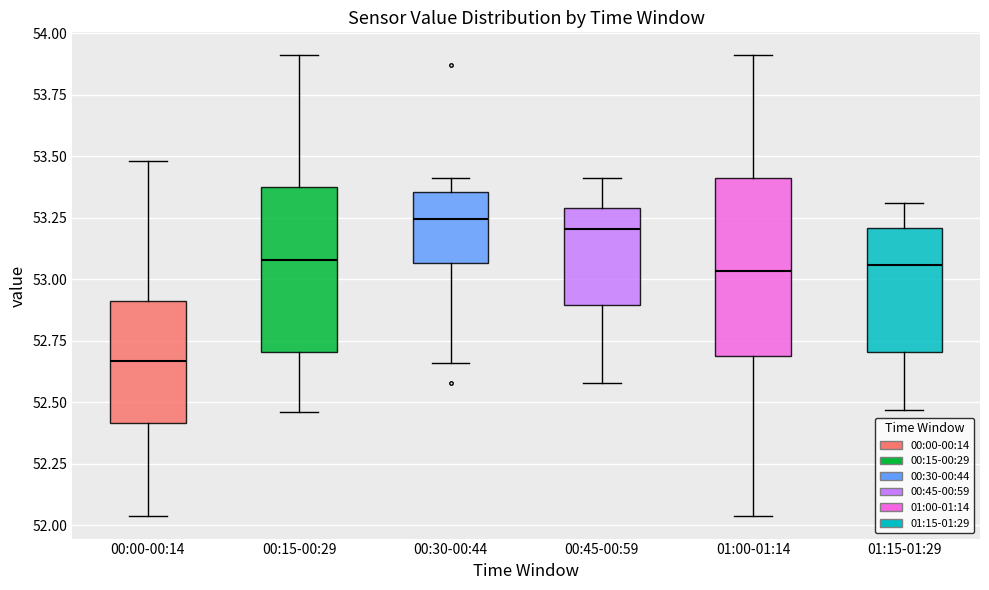

Reading left to right, read every box against the y-axis: the position of its median line, the range the box covers, and the ends of its whiskers. The values are not printed on the chart, so give them approximately, as read against the axis.

00:00-00:14: median 52.65, box 52.40 to 52.90, whiskers 52.05 to 53.50
00:15-00:29: median 53.10, box 52.70 to 53.40, whiskers 52.45 to 53.90
00:30-00:44: median 53.25, box 53.05 to 53.35, whiskers 52.65 to 53.40
00:45-00:59: median 53.20, box 52.90 to 53.30, whiskers 52.60 to 53.40
01:00-01:14: median 53.05, box 52.70 to 53.40, whiskers 52.05 to 53.90
01:15-01:29: median 53.05, box 52.70 to 53.20, whiskers 52.45 to 53.30